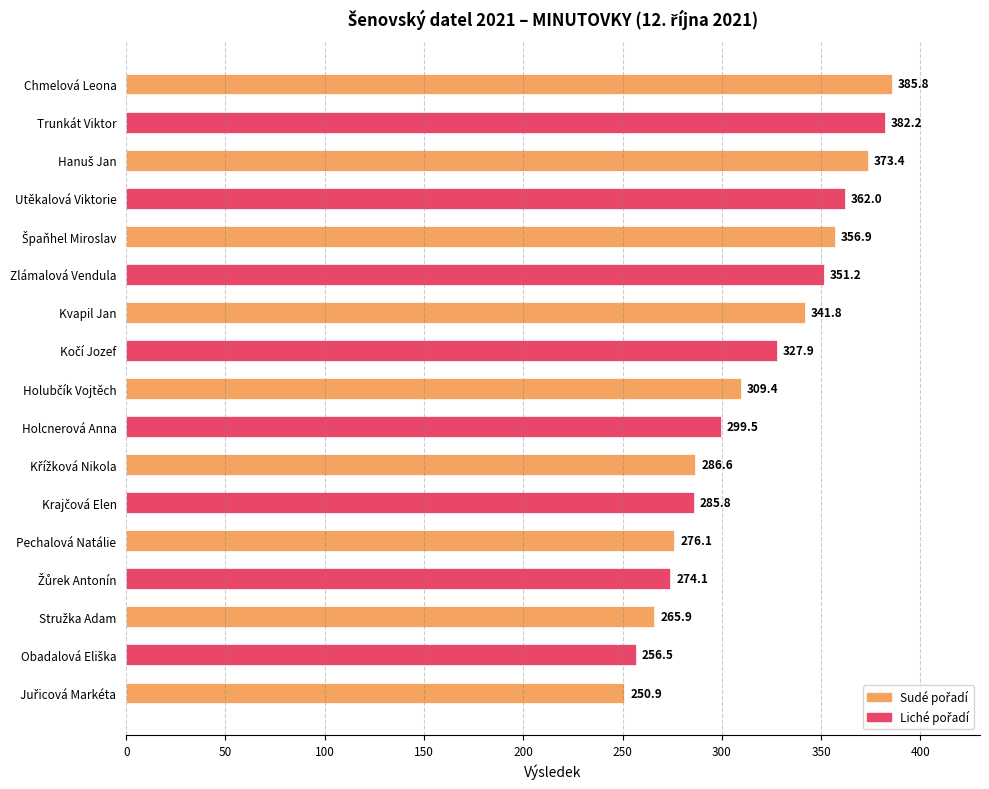

Count the number of values greater than 309.

9